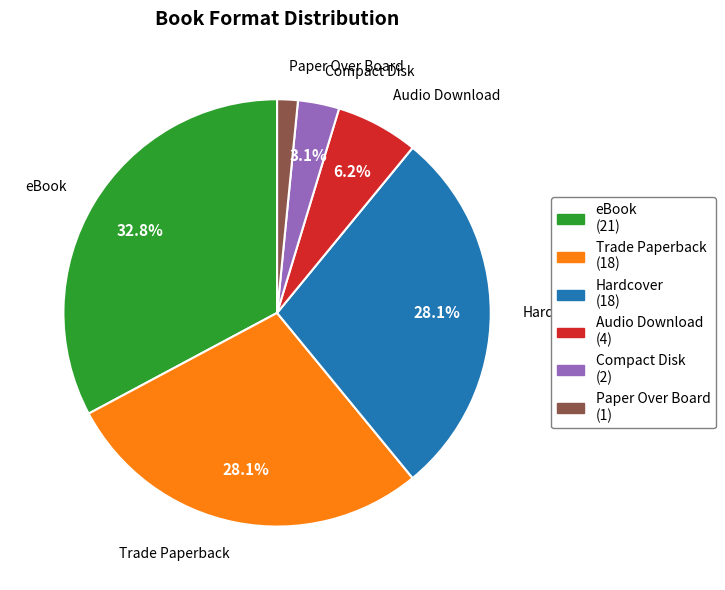

Is Hardcover the majority of the pie?

No